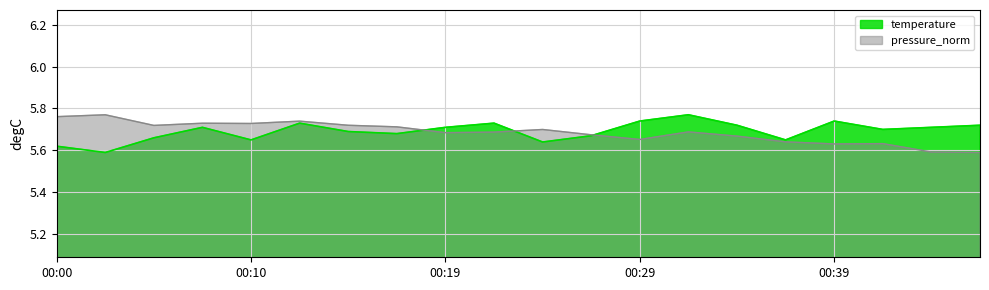

How many interior local peaks does the pressure_norm series have?

6